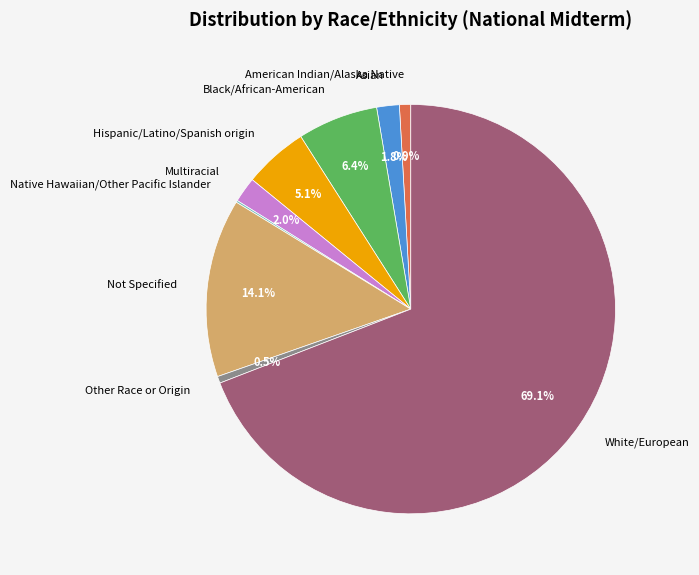

Which slice is the largest?

White/European